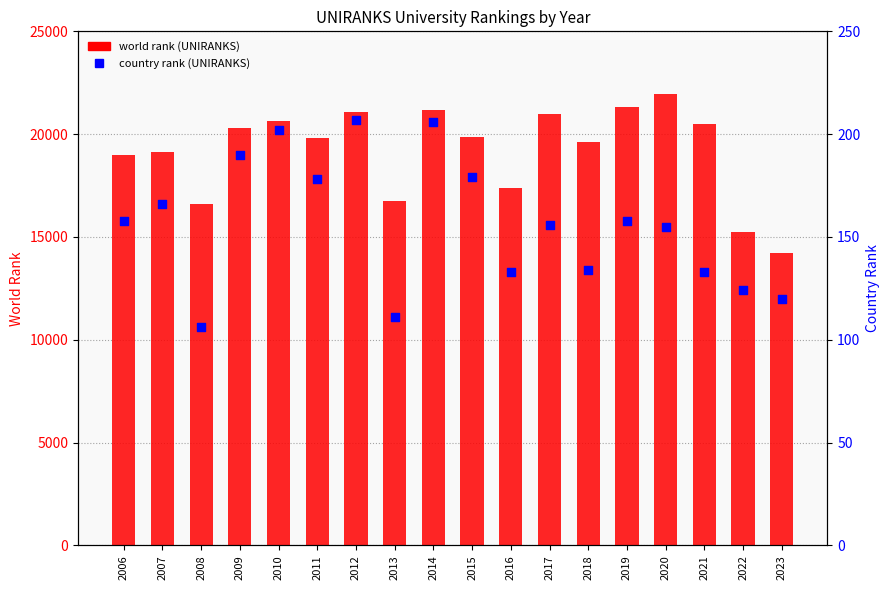

At how many categories does at least one series exceed 7615?

18